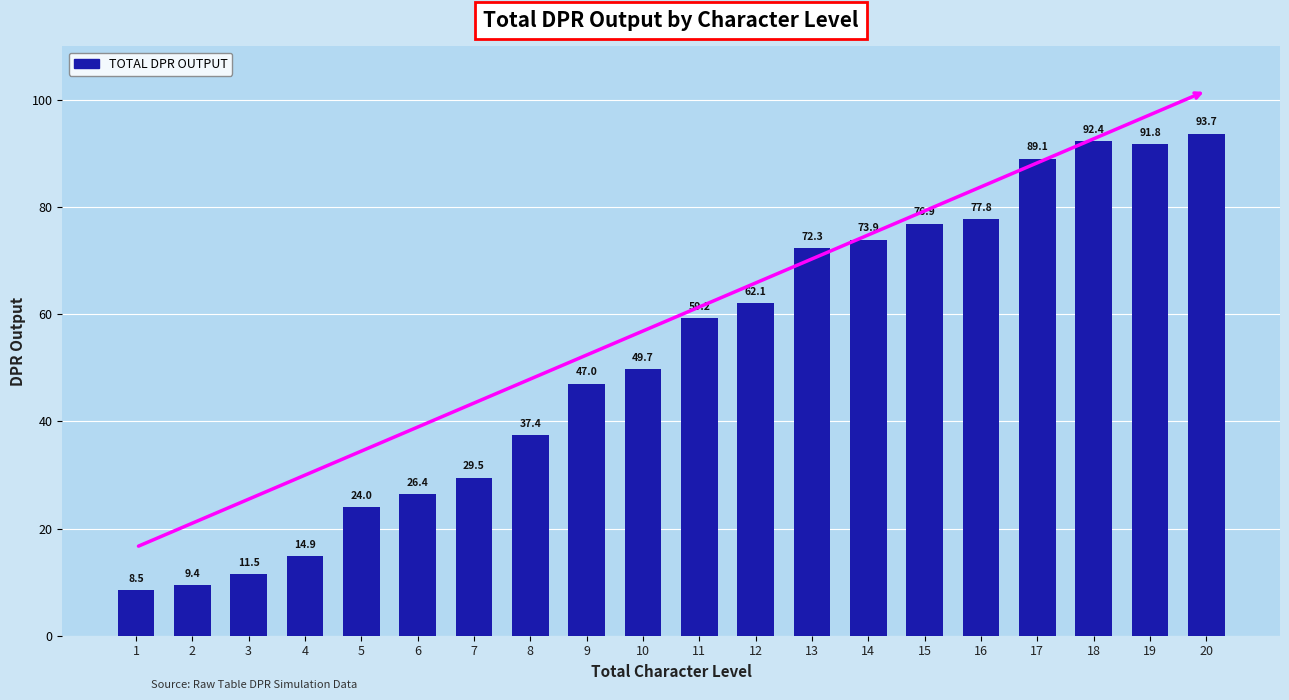

Which category has the highest value across all series?

20